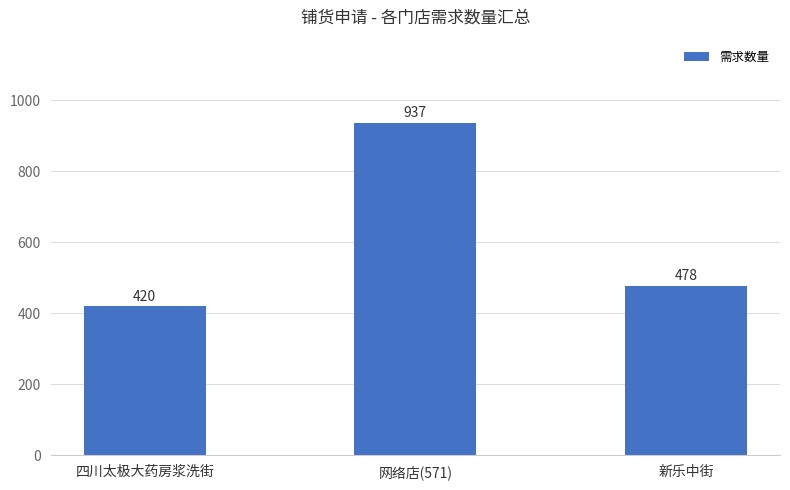

Count the number of data series in this chart.

1